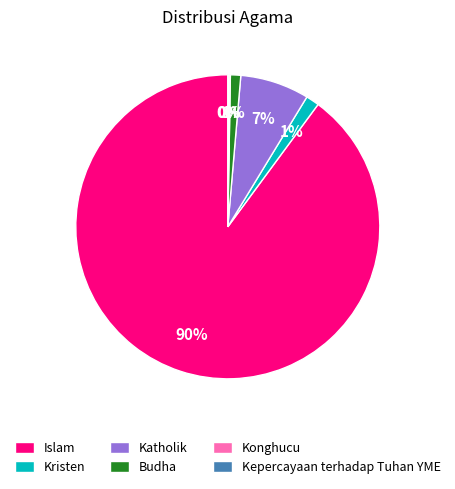

Which slice is the largest?

Islam